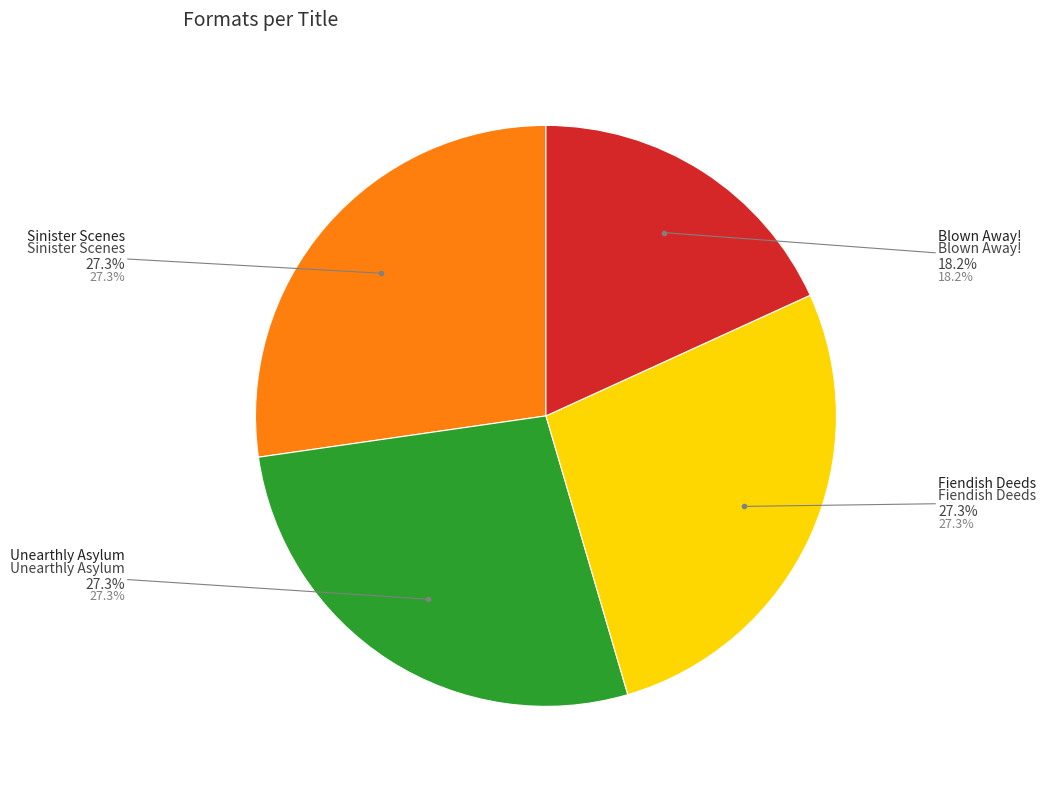

The Sinister Scenes slice represents 27% of the pie. True or false?

True